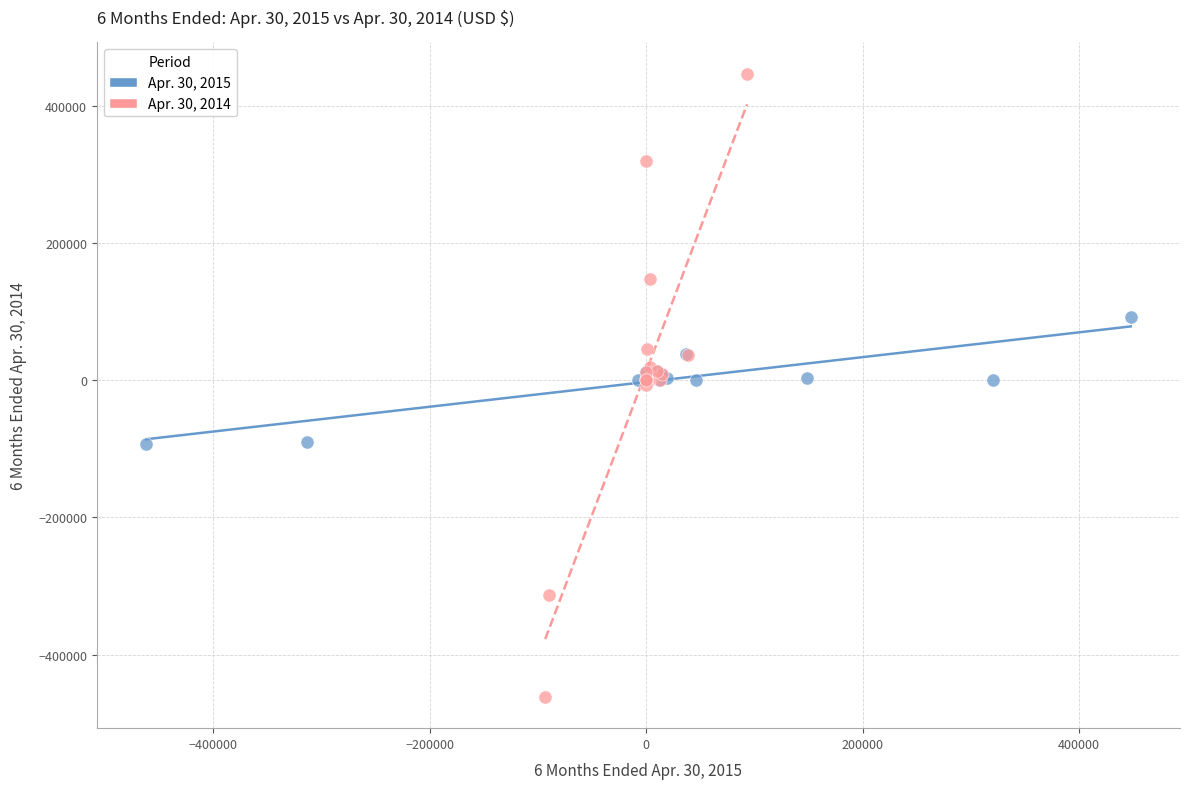

Which series has the largest Y range (max minus min)?

Apr. 30, 2014